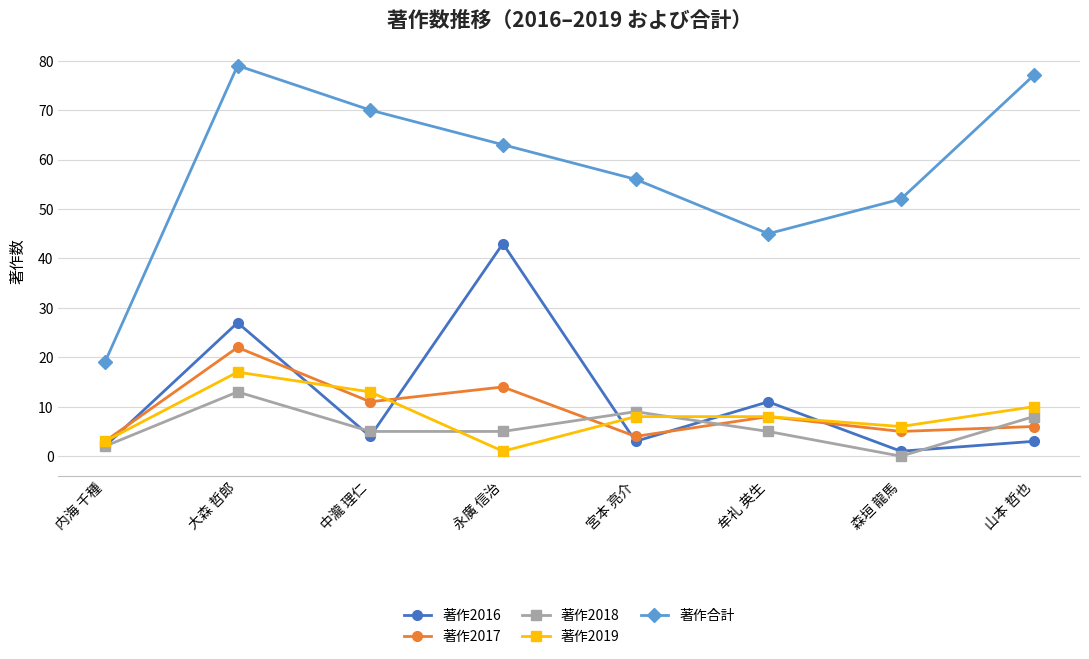

Which category has the highest value in the 著作2017 series?

大森 哲郎